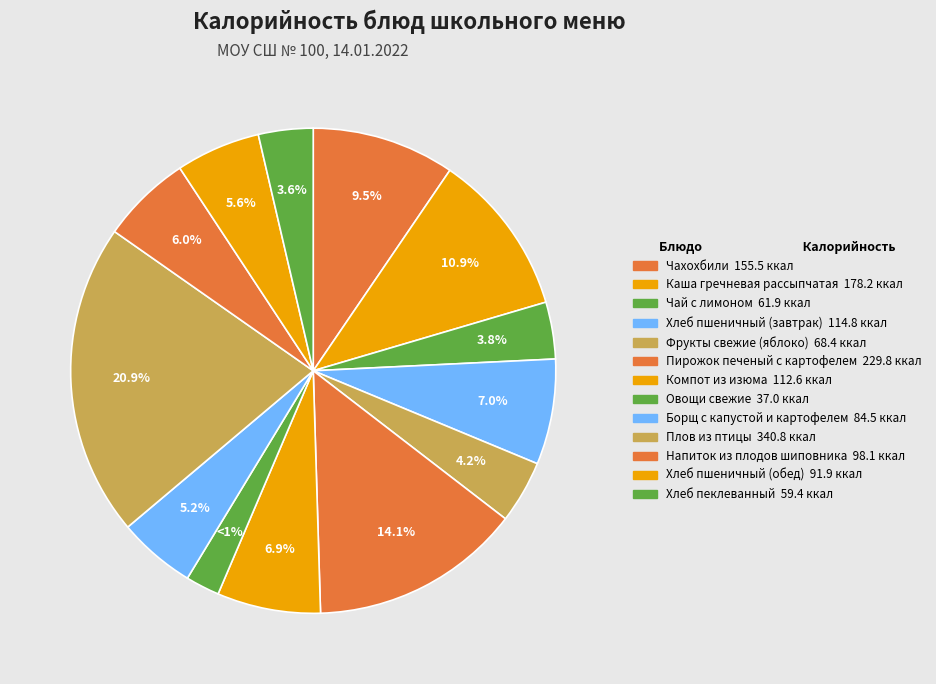

What is the largest slice in the pie chart?

Плов из птицы